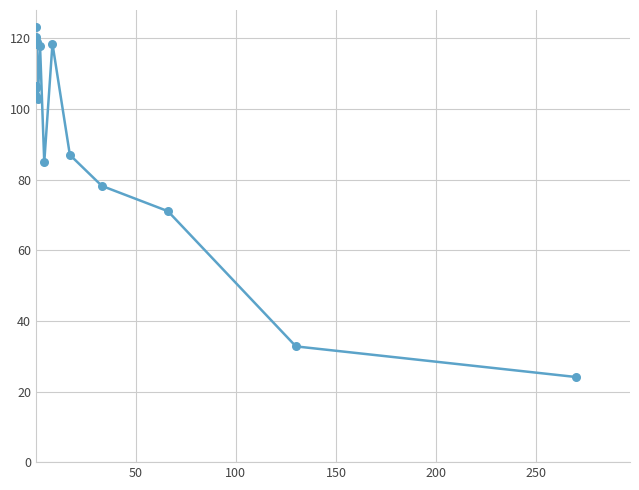

What is the minimum value shown in the chart?

24.1